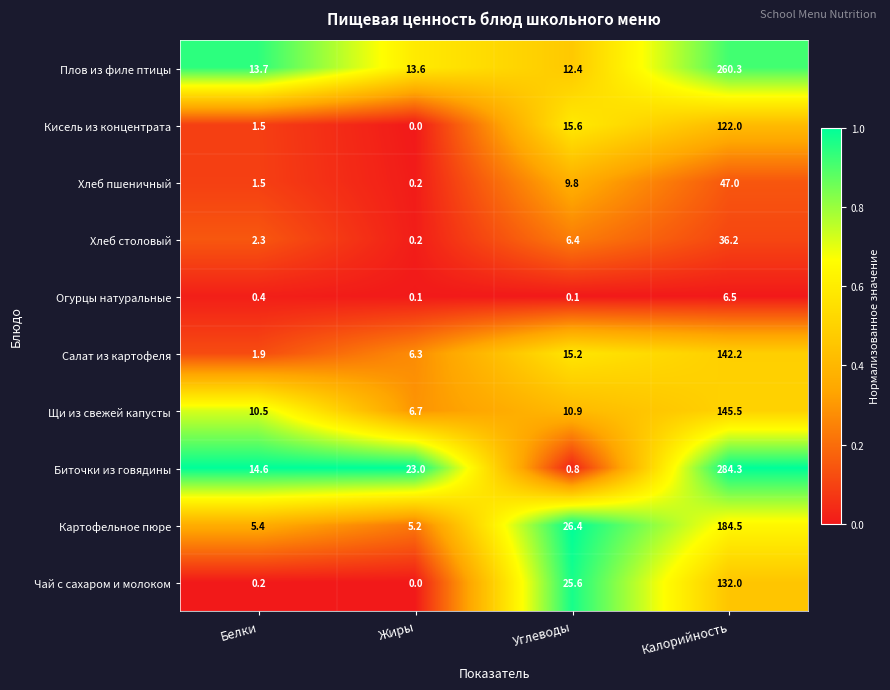

What is the sum of all Щи из свежей капусты values?

173.6